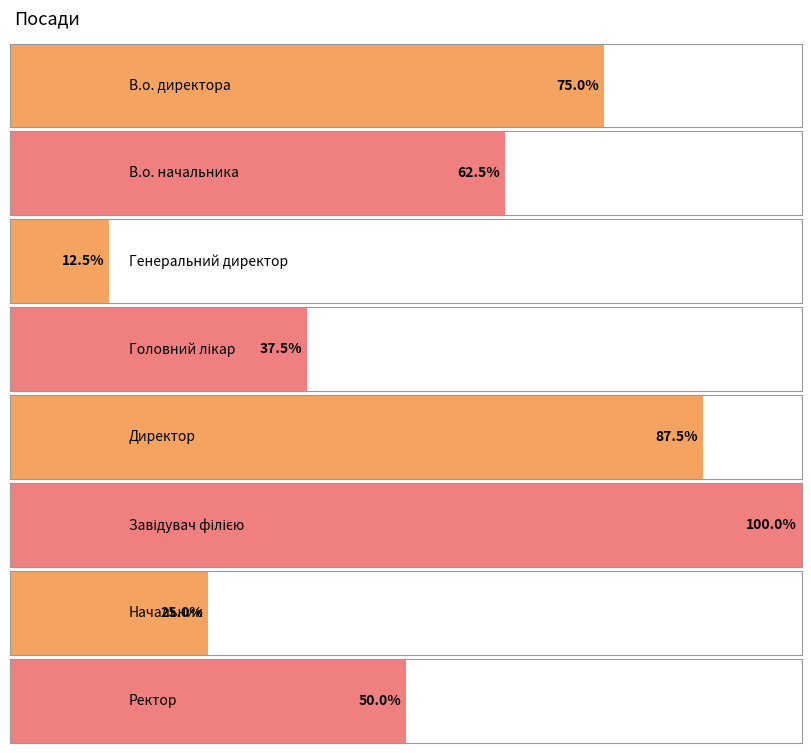

What is the label of the 7th bar from the right?

В.о. начальника